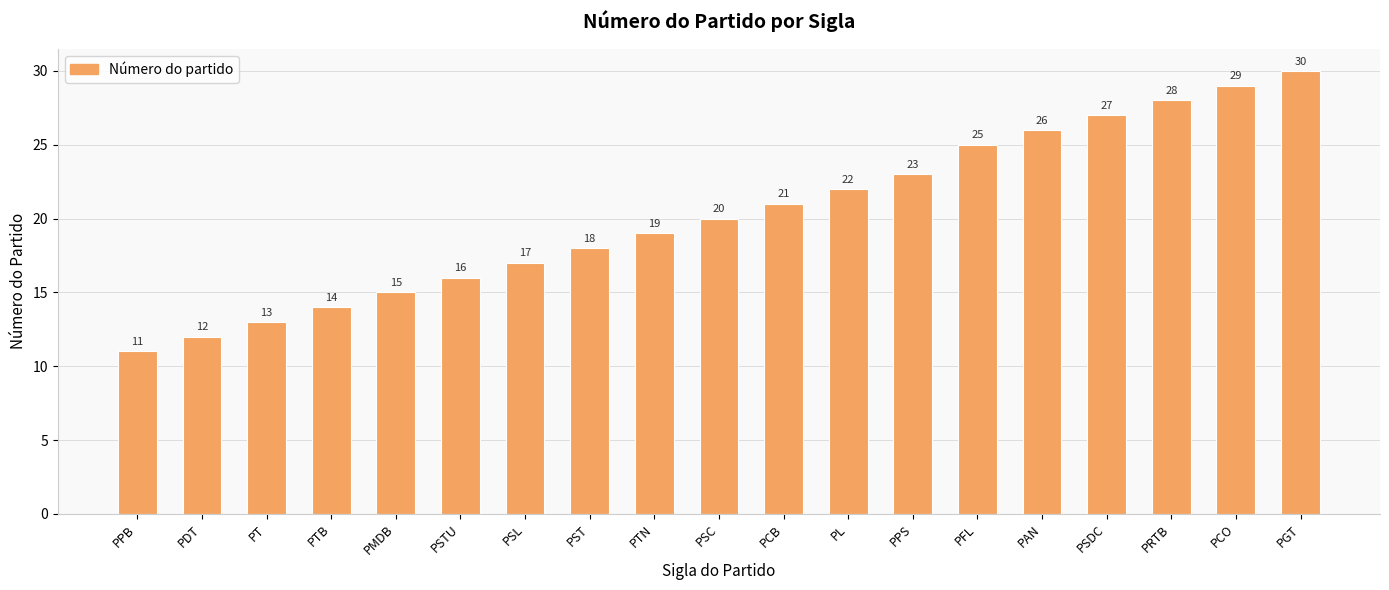

Reading left to right, what are all the values shown in this chart?

11	12	13	14	15	16	17	18	19	20	21	22	23	25	26	27	28	29	30